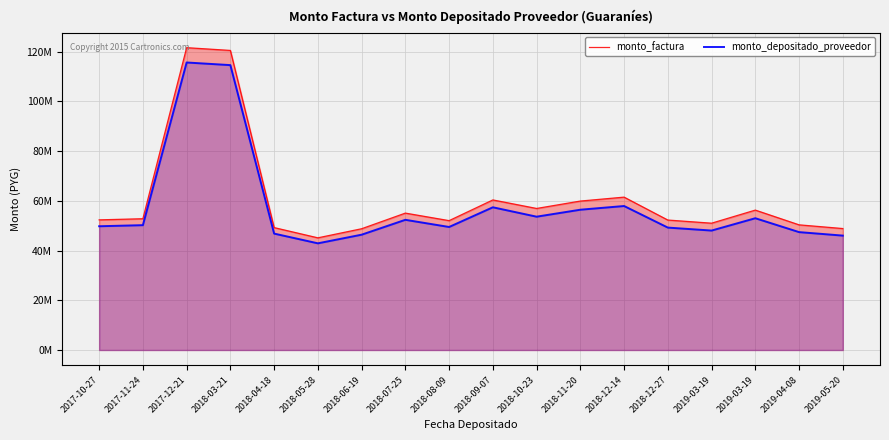

In monto_depositado_proveedor, how many points are lower than both neighbors (excluding endpoints)?

4